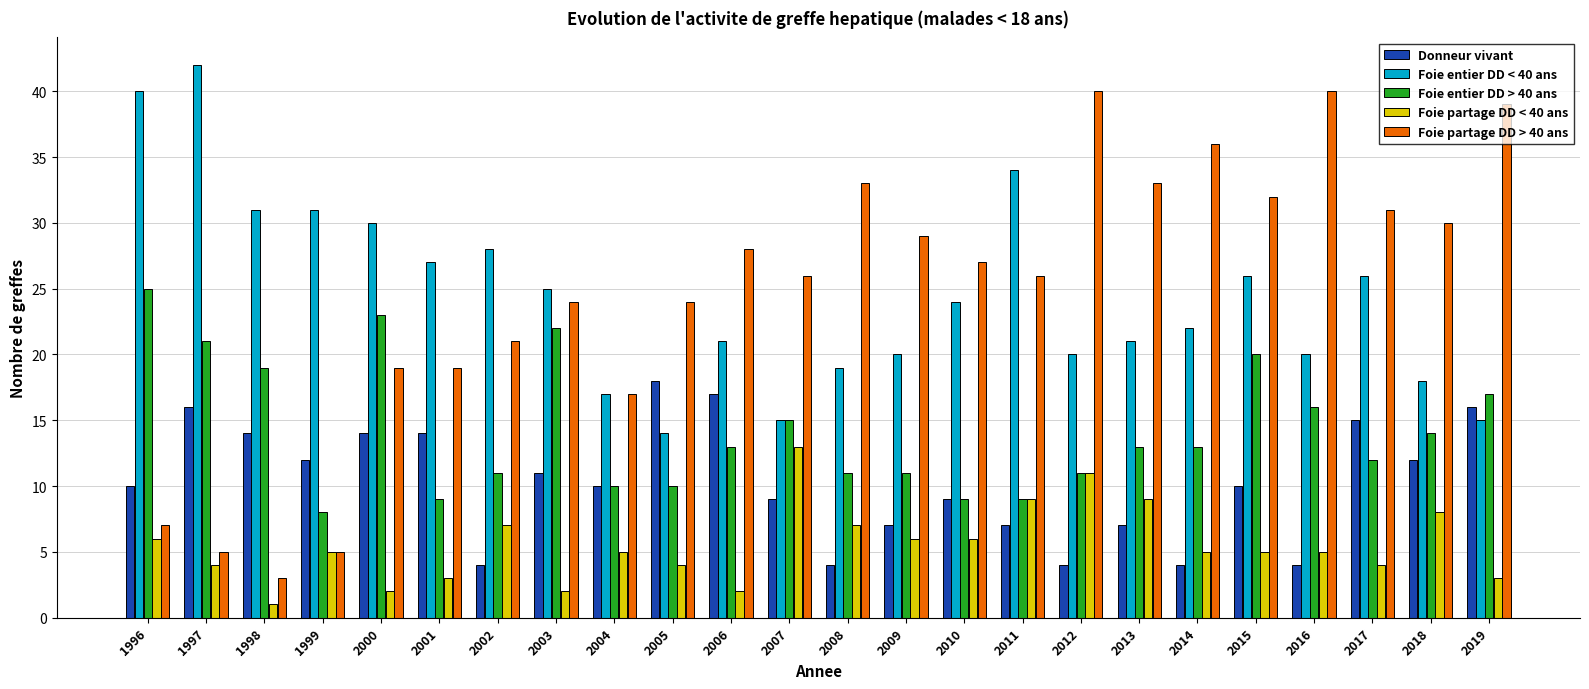

The Foie partage DD < 40 ans series shows 4 at 2005. True or false?

True